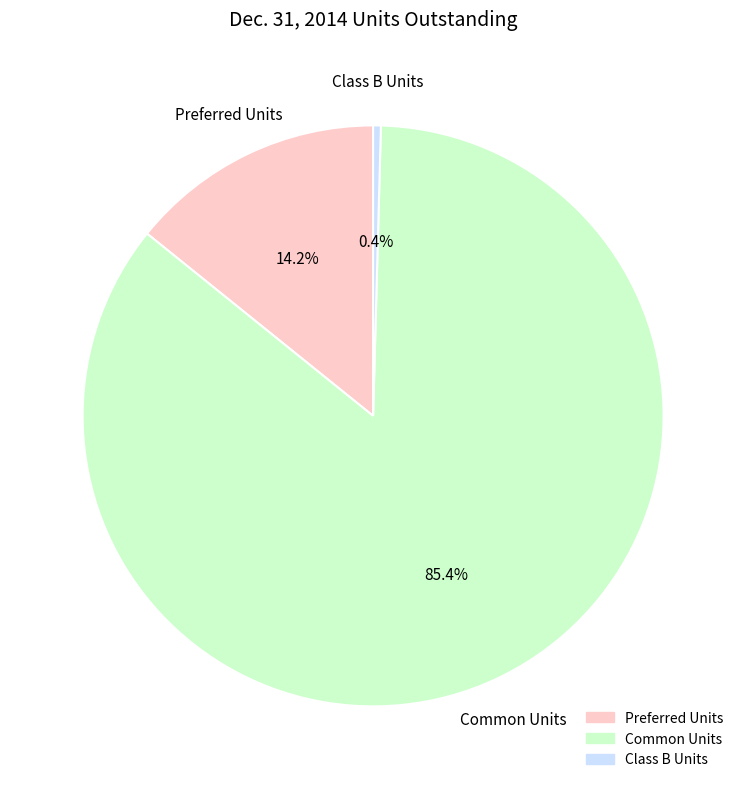

How many segments does this pie chart have?

3